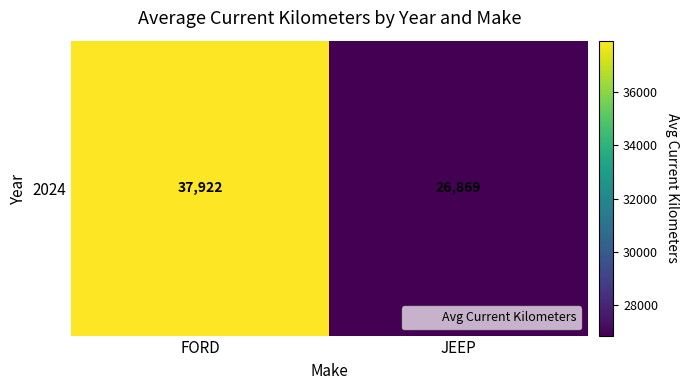

What value does the data have at FORD, to the nearest 50?

37900